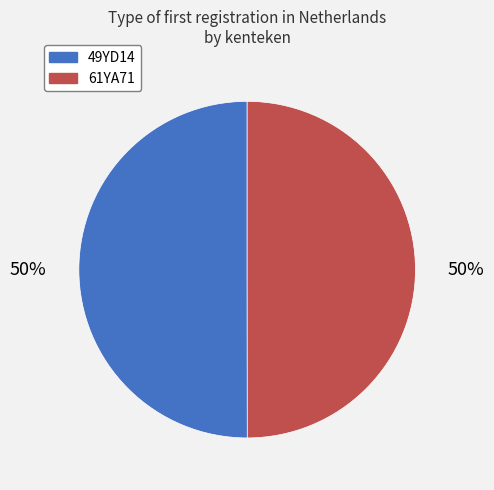

The 61YA71 slice represents 50% of the pie. True or false?

True